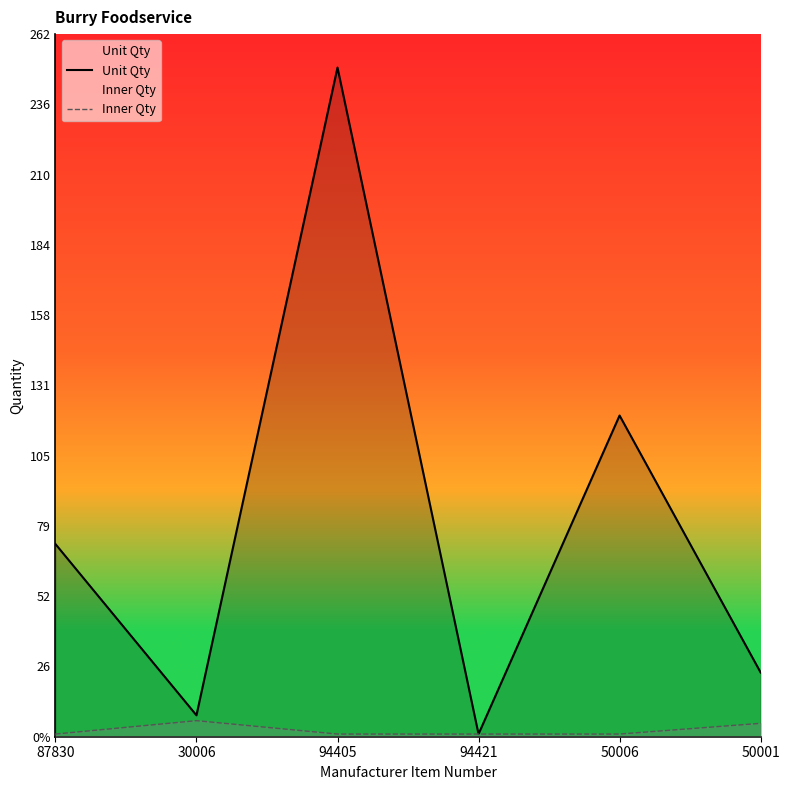

The Inner Qty series shows 1 at 87830. True or false?

True